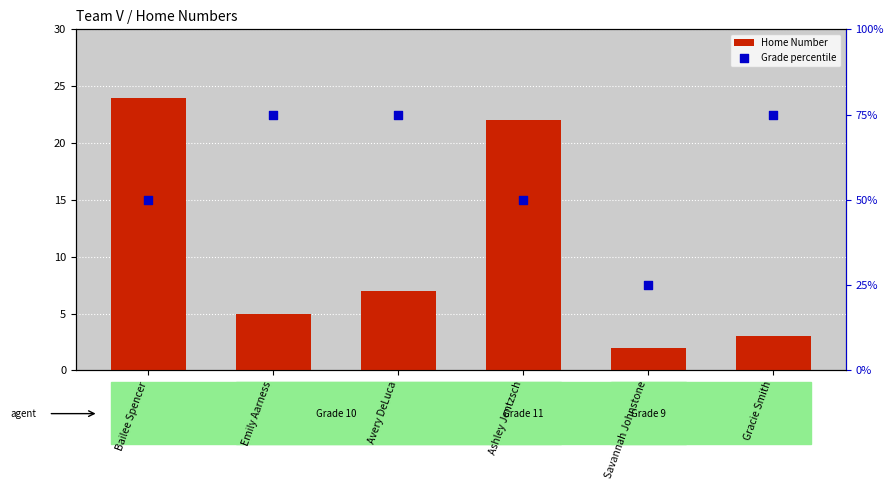

What are all the series names shown in the legend?

Home Number, Grade percentile